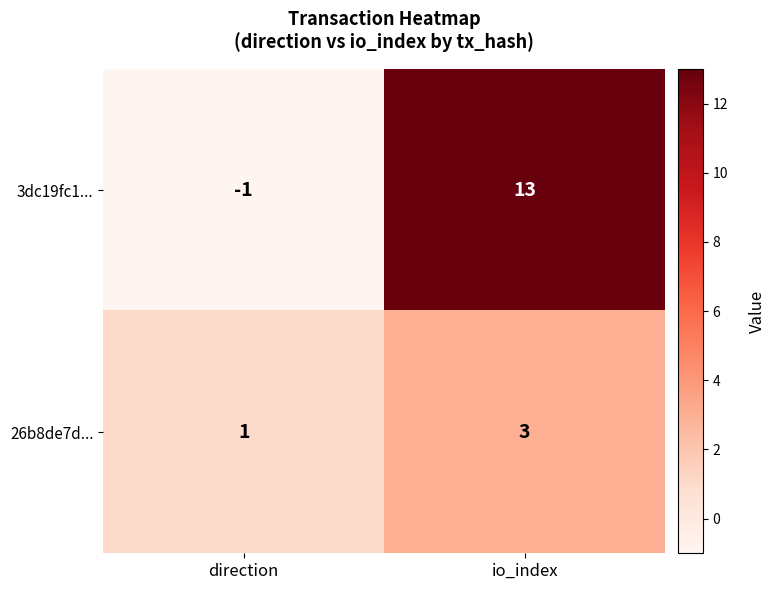

Between direction and io_index, which series saw the biggest shift?

3dc19fc1...